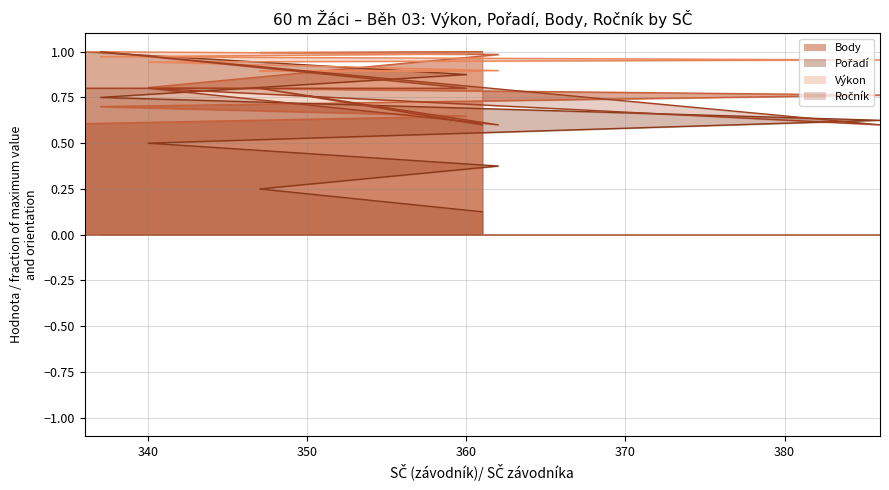

Rank the series at 347 from lowest to highest value.

Pořadí, Ročník, Výkon, Body